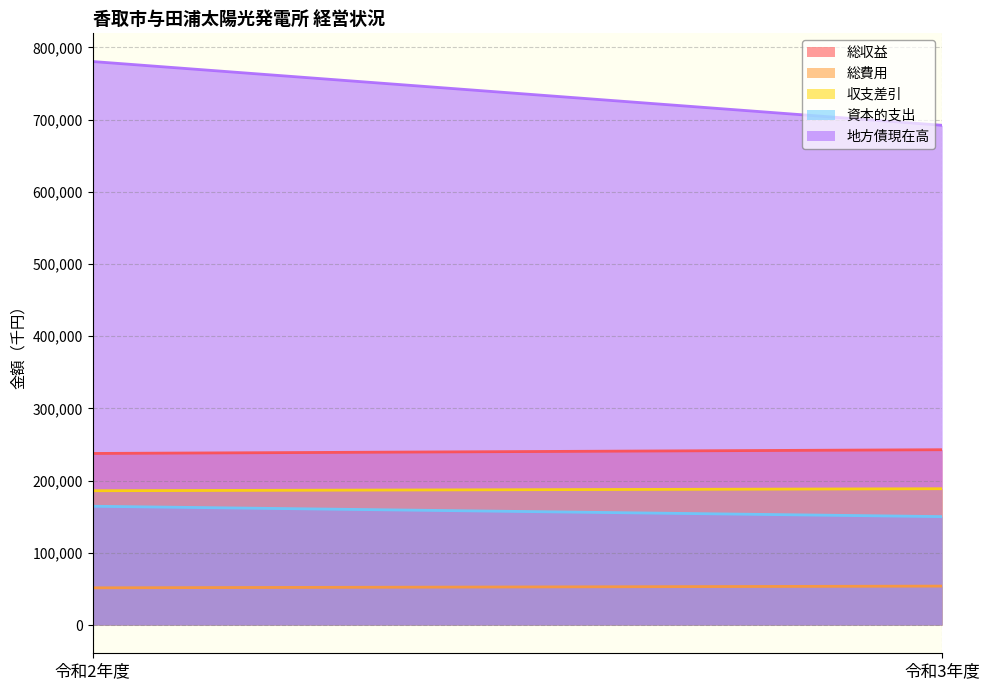

What is the difference between the 総収益 values at 令和2年度 and 令和3年度?

5176.0